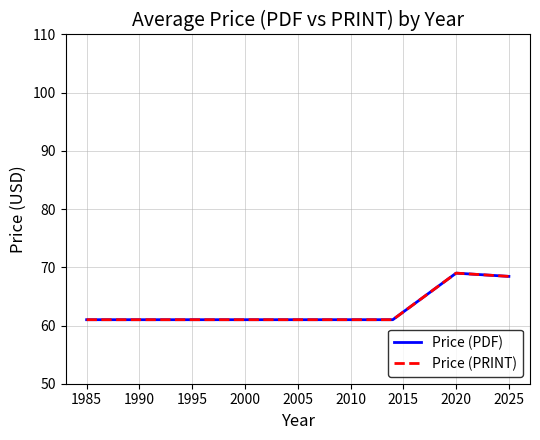

Where is the first local maximum for Price (PDF)?

2020